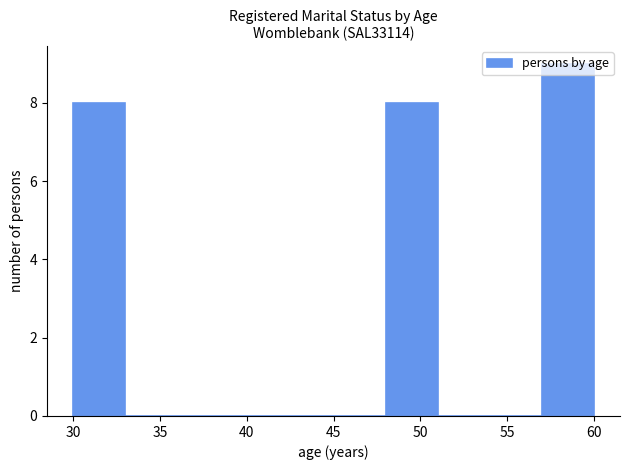

Reading left to right, transcribe this chart: for each bar, give the range it covers on the x-axis and its height. The values are not printed on the chart, so give them approximately, as read against the axis.

30 to 33: 8
33 to 36: 0
36 to 39: 0
39 to 42: 0
42 to 45: 0
45 to 48: 0
48 to 51: 8
51 to 54: 0
54 to 57: 0
57 to 60: 9